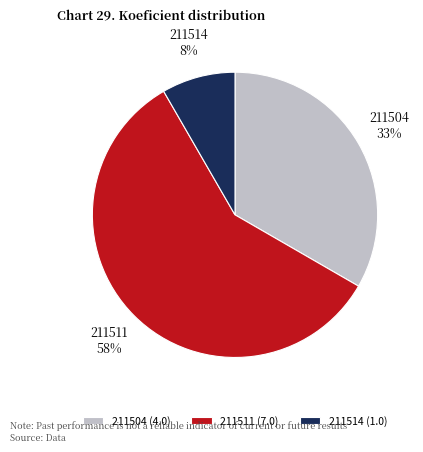

To the nearest percent, what portion does 211514 represent?

8%